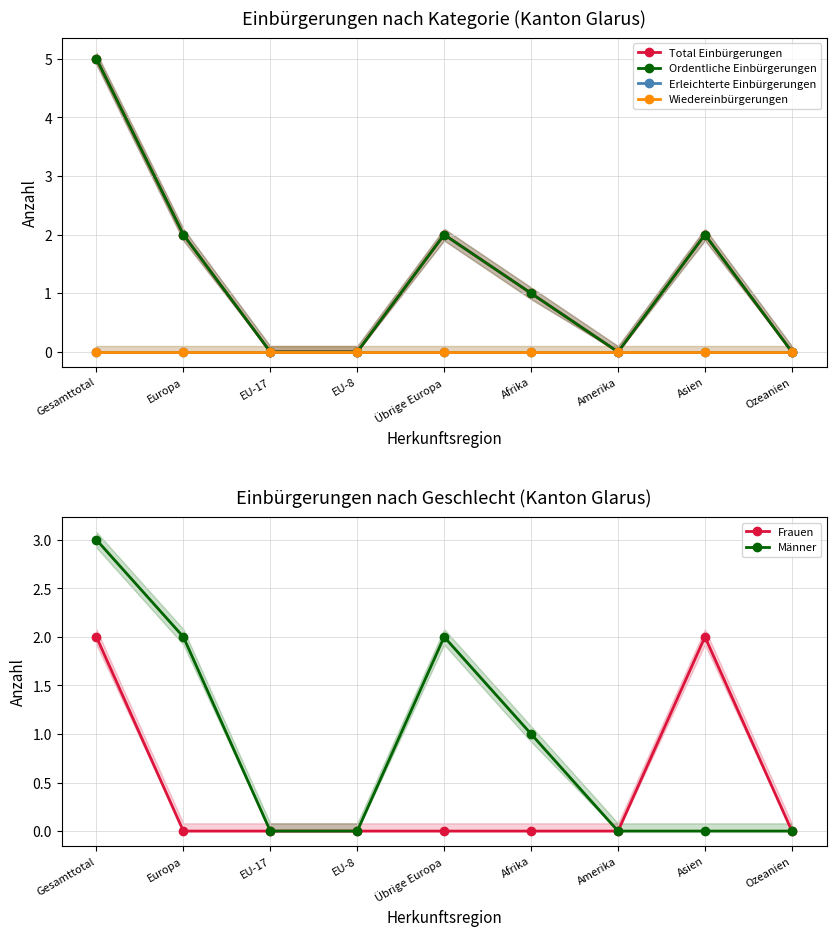

What is the label of the 2nd point from the left?

Europa